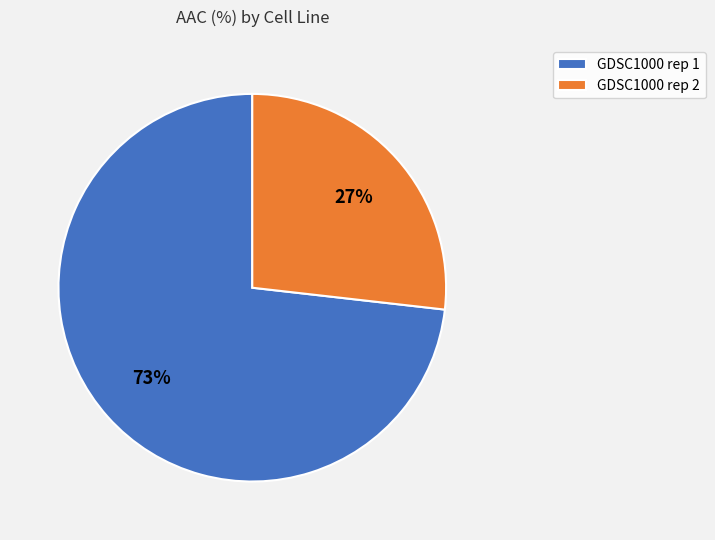

Count the number of slices in the pie.

2